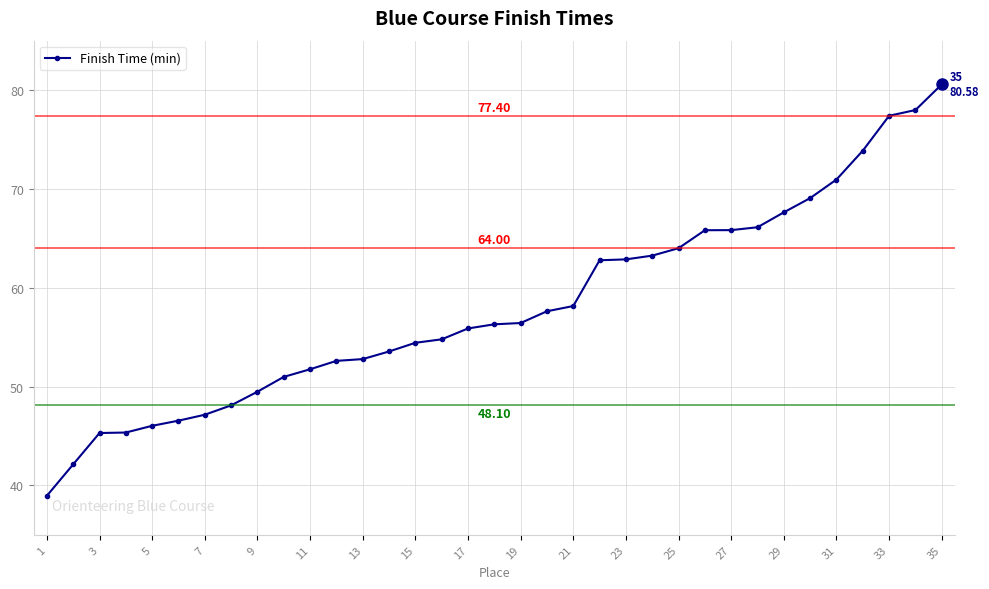

What is the difference between the second highest and minimum values?

39.0